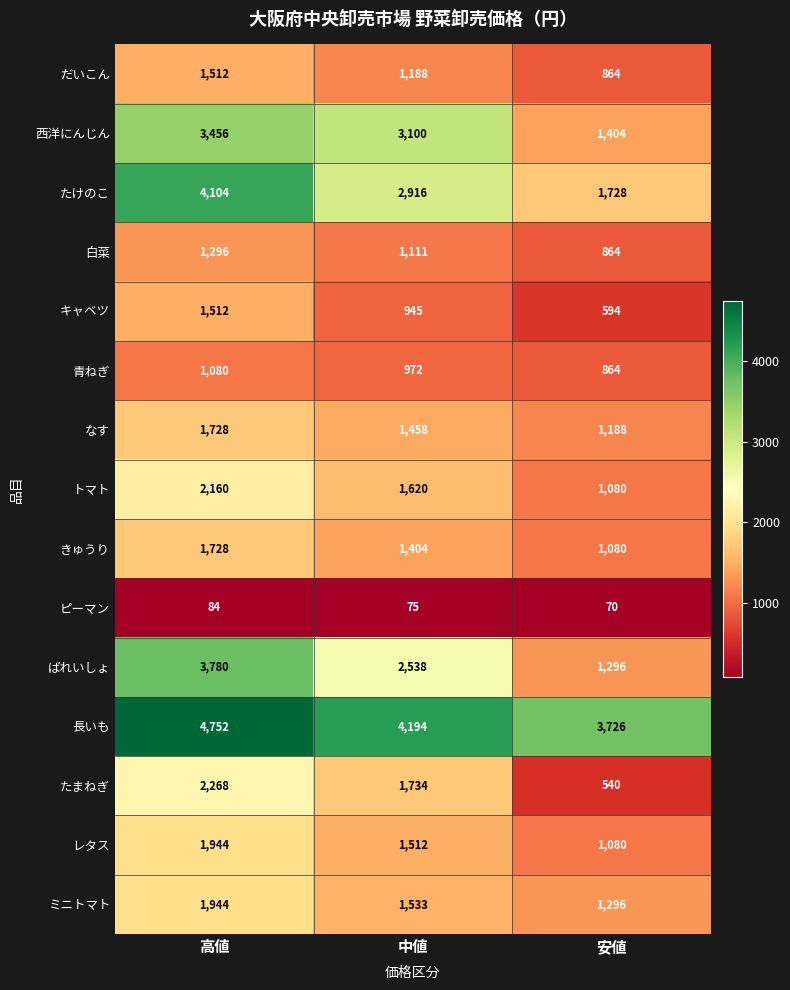

At which label is ミニトマト closest to 1620?

中値